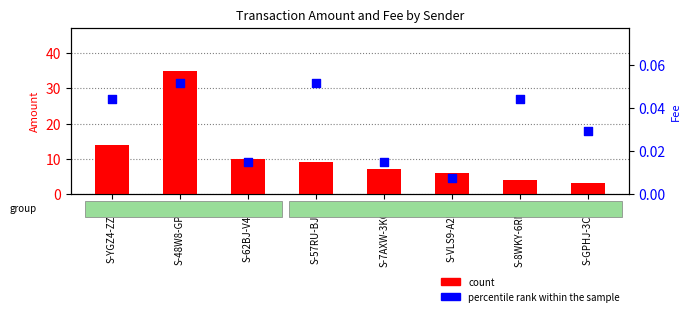

At which category is the sum across all series the highest?

S-48W8-GPY7